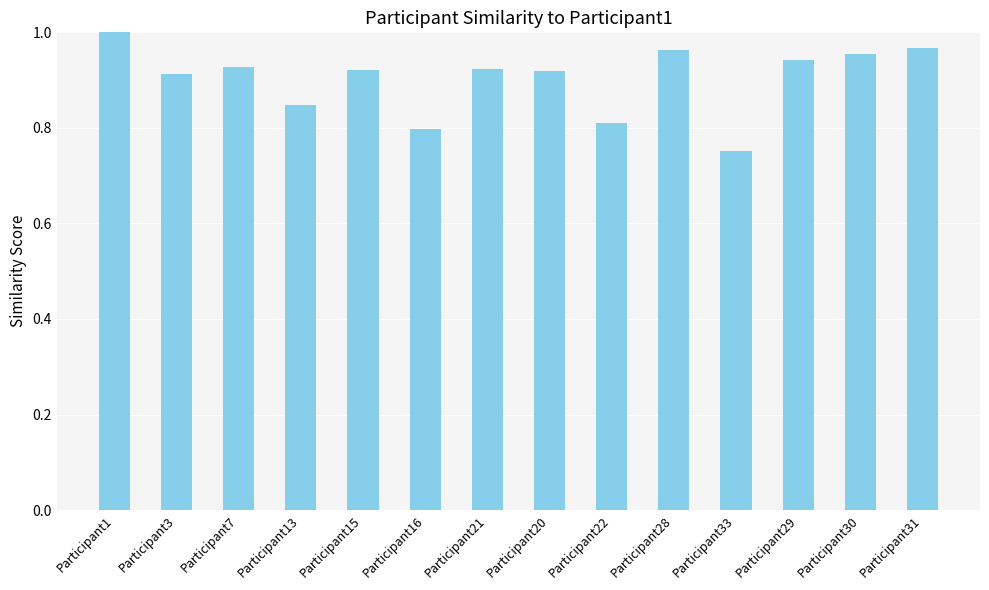

The chart shows a value of 0.8 at Participant22. True or false?

True